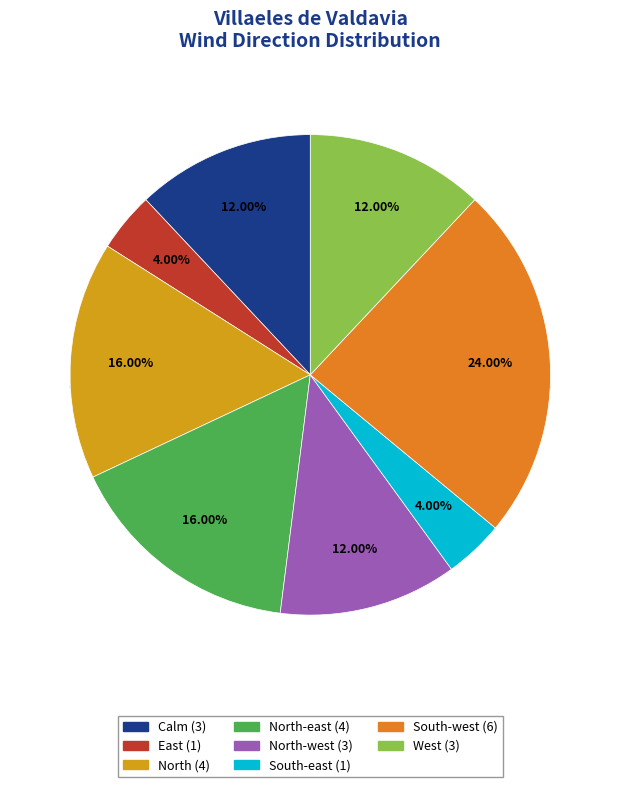

What is the ratio of the value at South-east to the value at West?

0.3